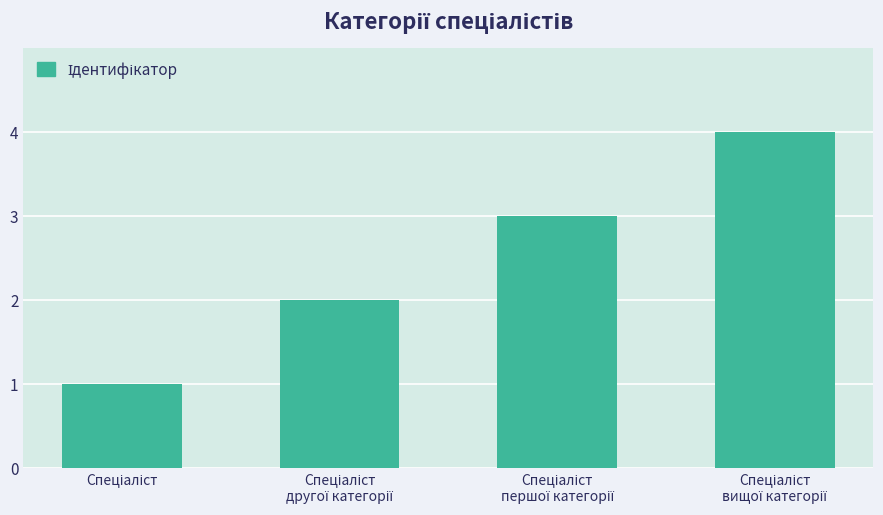

What is the difference between the maximum and minimum values?

3